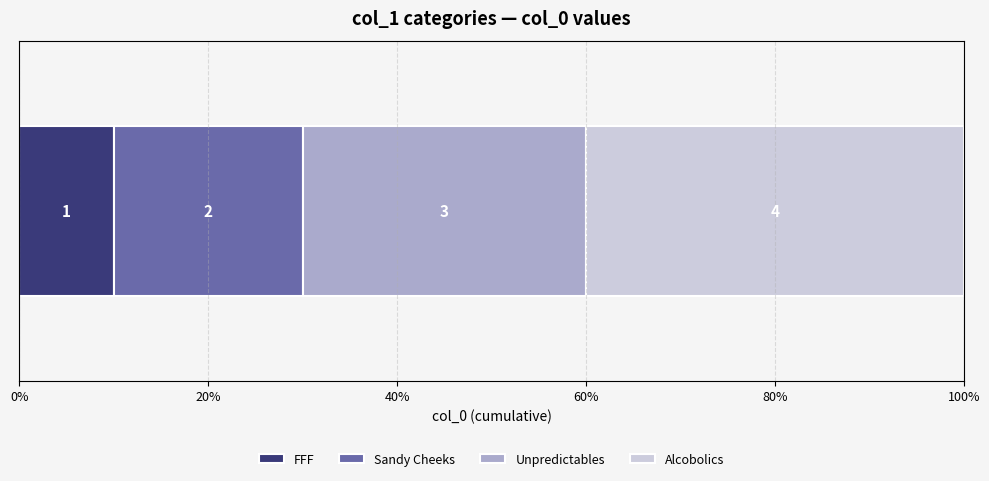

What are all the series names shown in the legend?

FFF, Sandy Cheeks, Unpredictables, Alcobolics